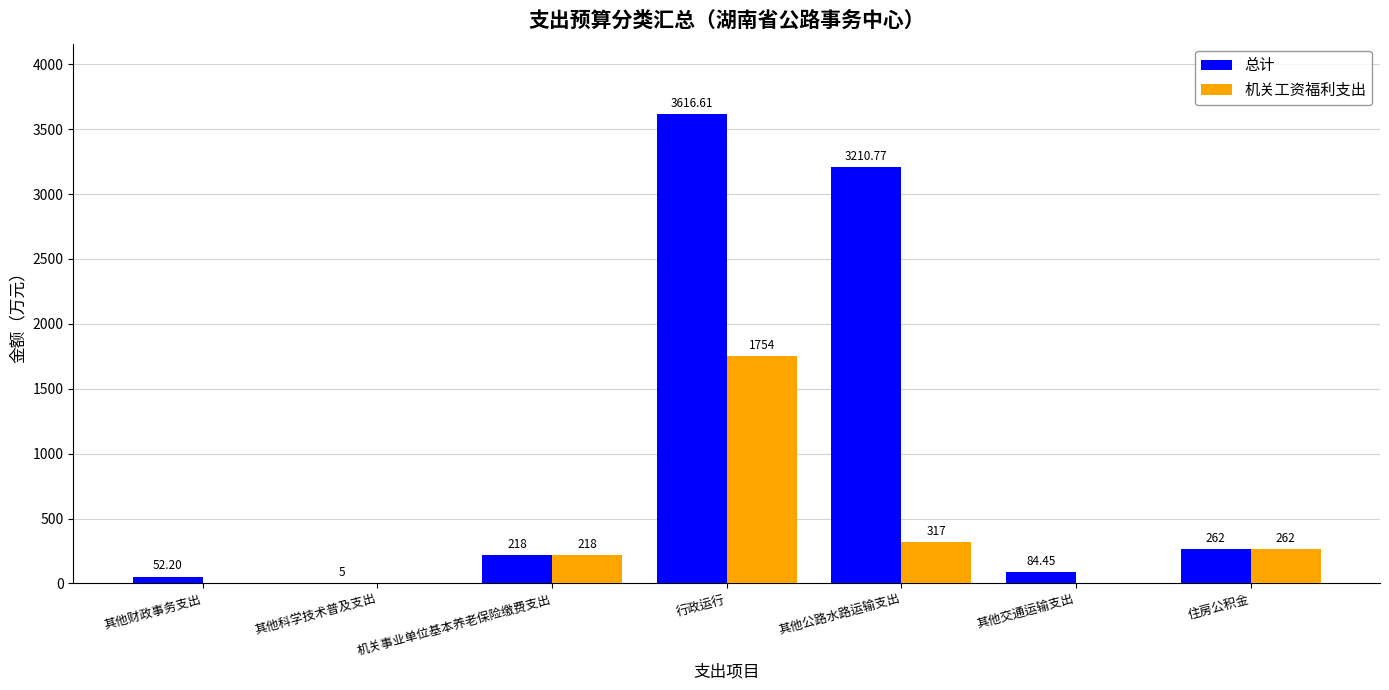

Reading left to right, list all the values displayed in this chart.

总计: 其他财政事务支出=52.2	其他科学技术普及支出=5.0	机关事业单位基本养老保险缴费支出=218.0	行政运行=3616.6	其他公路水路运输支出=3210.8	其他交通运输支出=84.5	住房公积金=262.0
机关工资福利支出: 其他财政事务支出=0.0	其他科学技术普及支出=0.0	机关事业单位基本养老保险缴费支出=218.0	行政运行=1754.0	其他公路水路运输支出=317.0	其他交通运输支出=0.0	住房公积金=262.0